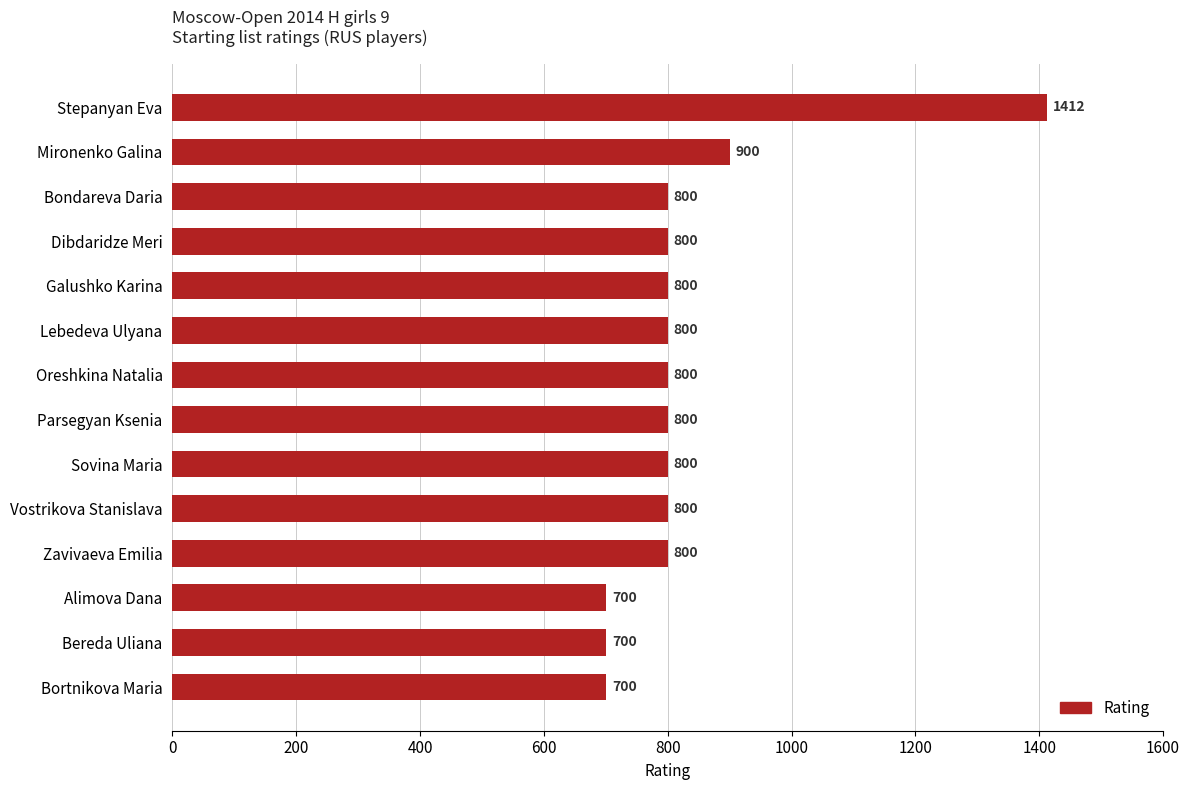

What is the change in value from Bereda Uliana to Lebedeva Ulyana?

+100